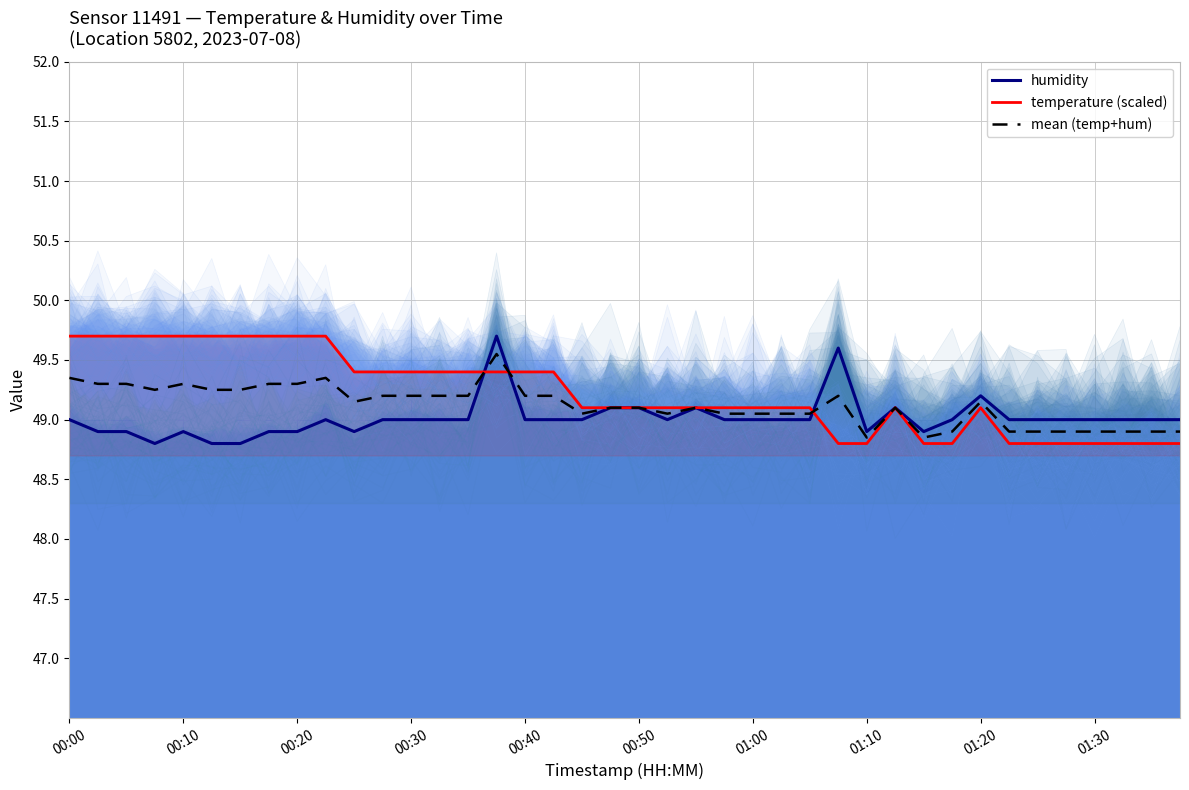

What is the minimum value for temperature (scaled)?

48.8